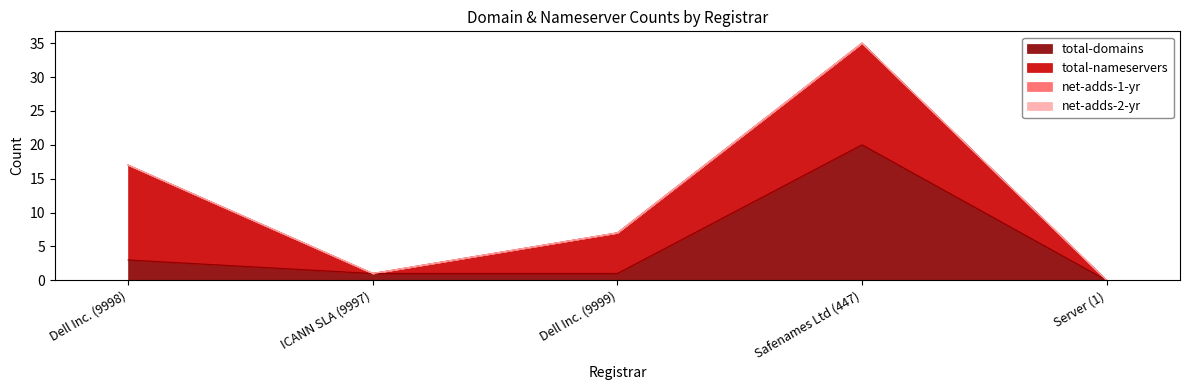

What value does the total-nameservers series have at Safenames Ltd (447), to the nearest 5?

15